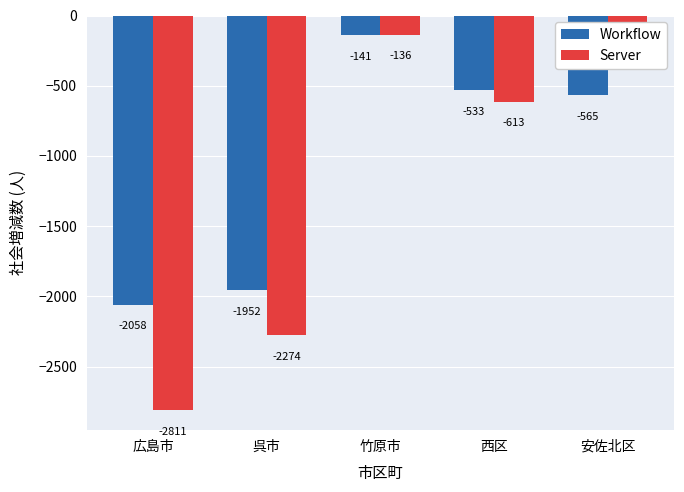

What is the difference between the maximum and minimum values in the Workflow series?

1917